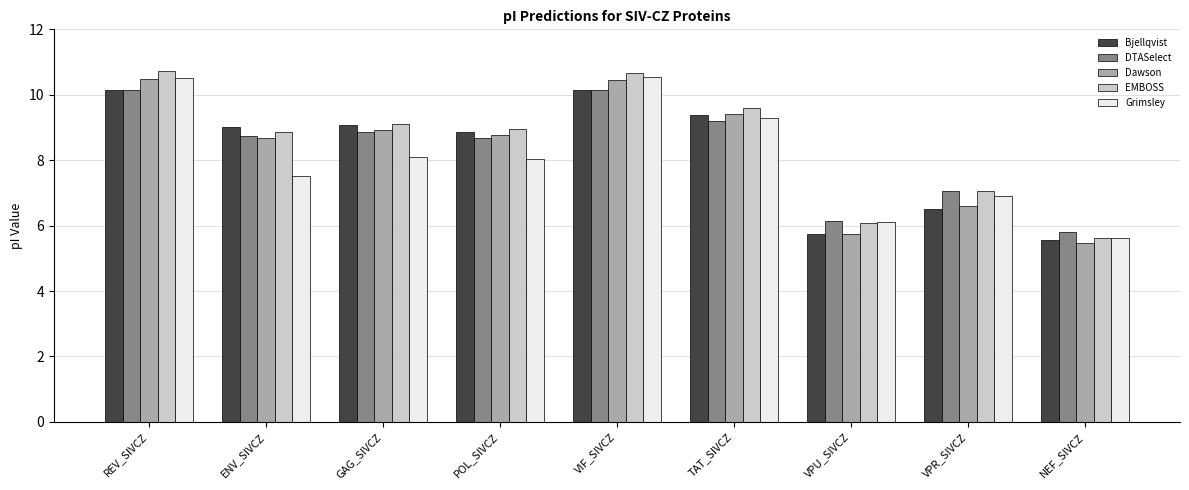

The value of Grimsley at REV_SIVCZ is 16.7. True or false?

False